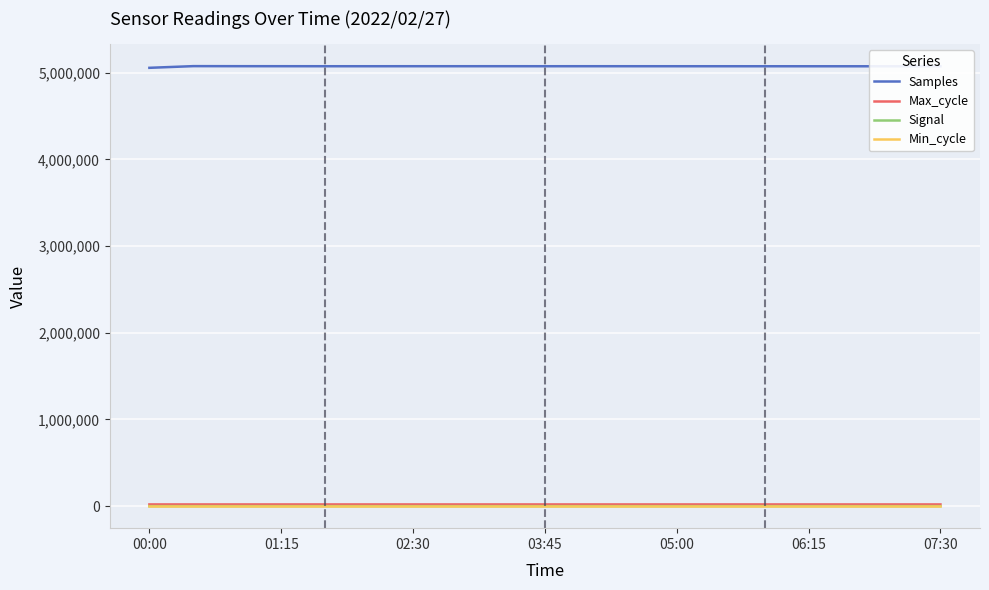

What is the smallest value displayed?

-81